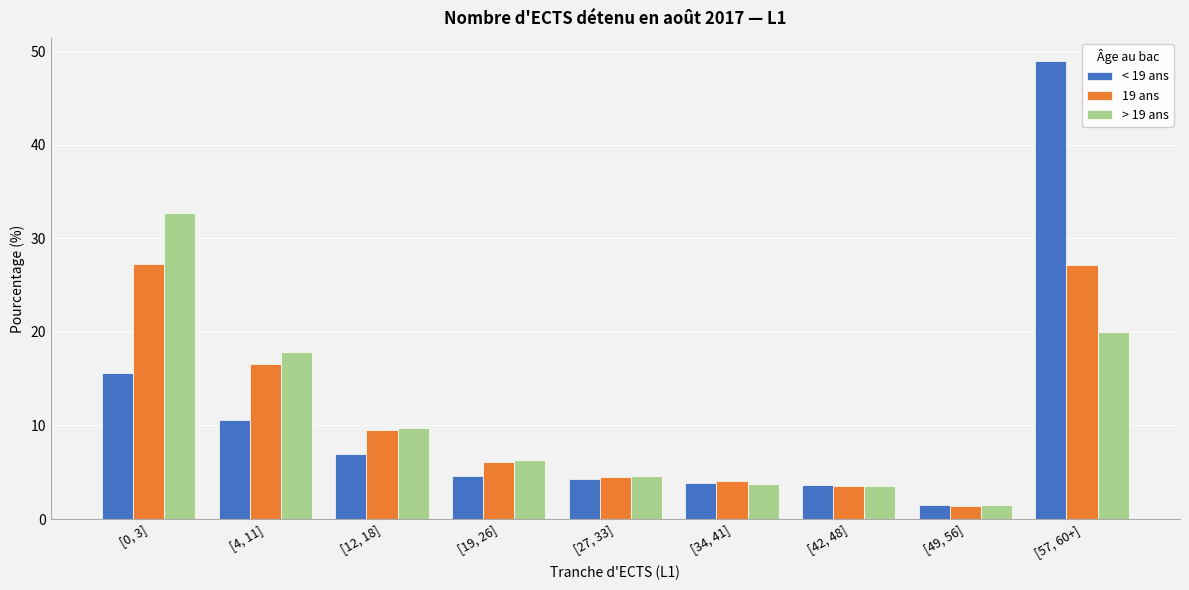

Which category has the lowest value in the 19 ans series?

[49, 56]